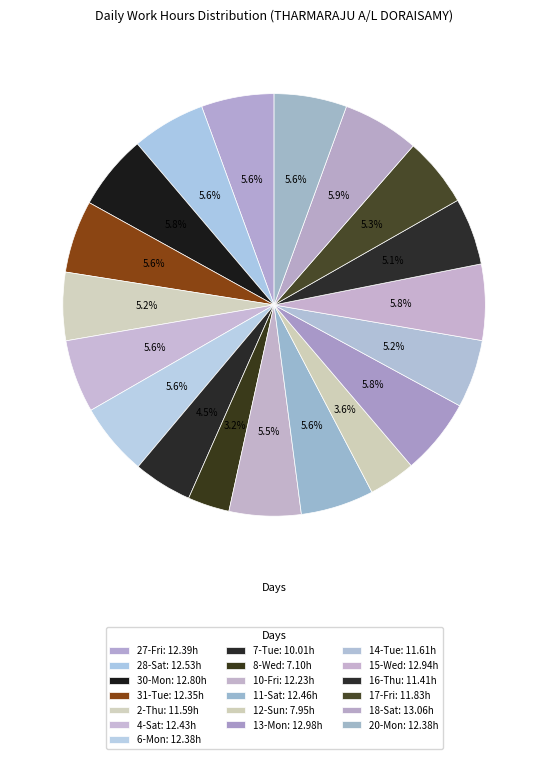

Does 30-Mon account for over 50% of the chart?

No